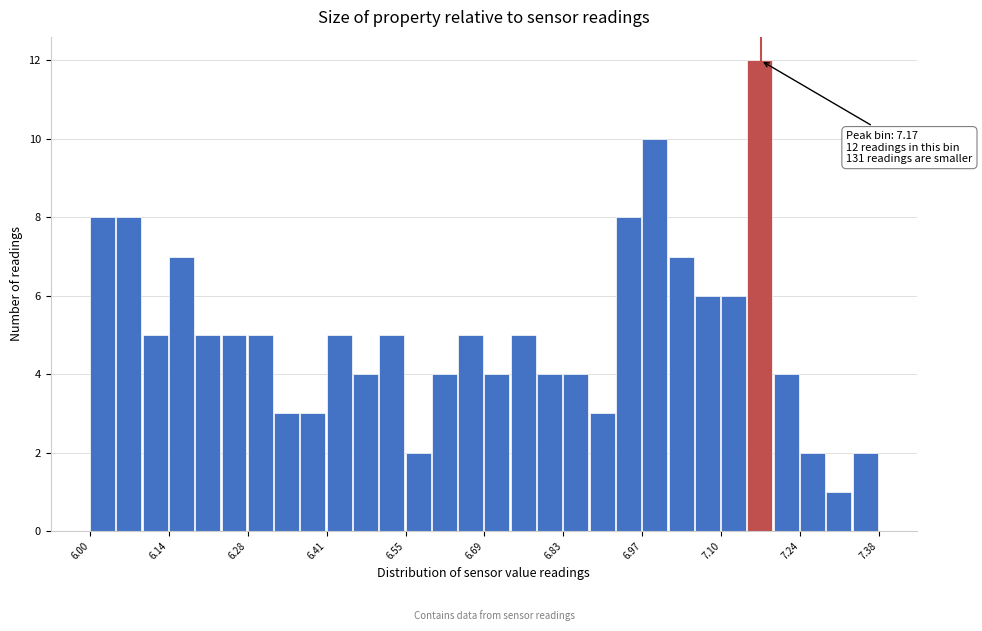

Around what value on the x-axis is the tallest bar? Give the approximate position of its centre, as read against the axis.

7.18